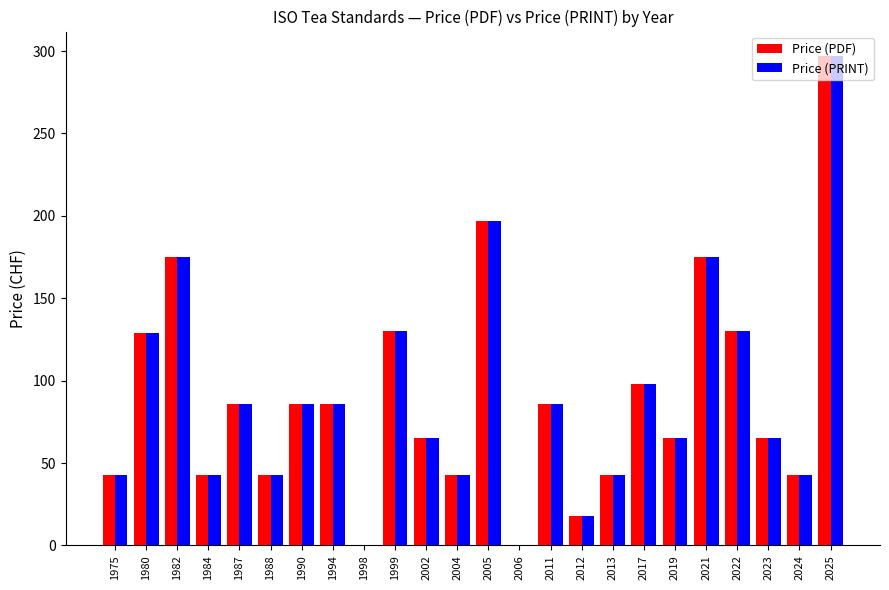

At which category does the chart reach its peak across all series?

2025